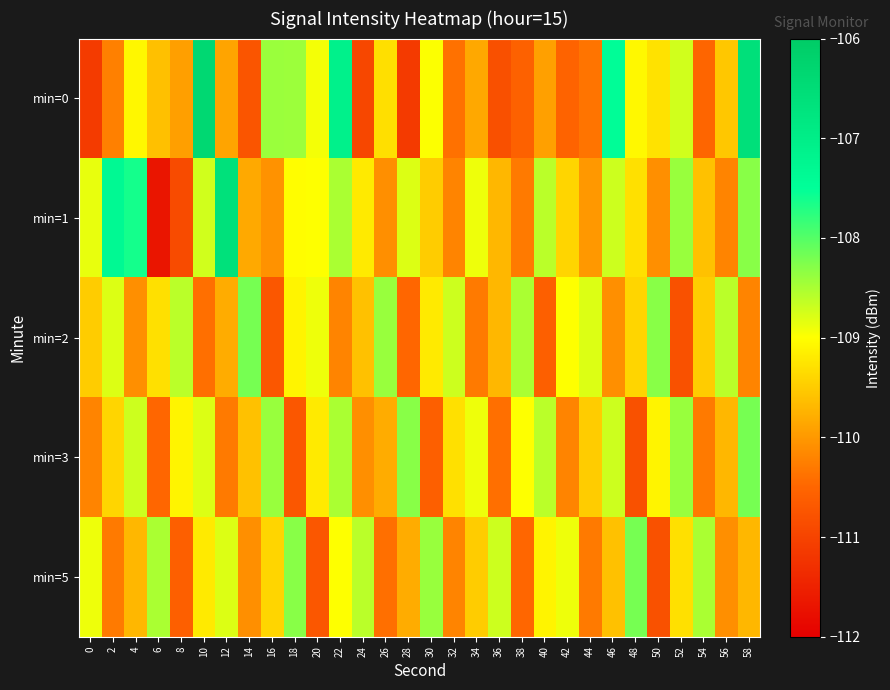

Reading left to right, extract all data points from this chart.

min=0: 0=-111.1	2=-110.2	4=-109.1	6=-109.6	8=-109.9	10=-106.4	12=-109.9	14=-110.7	16=-108.4	18=-108.4	20=-108.9	22=-107.1	24=-110.9	26=-109.3	28=-111.1	30=-109.0	32=-110.4	34=-109.8	36=-110.8	38=-110.6	40=-109.9	42=-110.5	44=-110.3	46=-107.4	48=-109.1	50=-109.3	52=-108.7	54=-110.5	56=-109.5	58=-106.6
min=1: 0=-108.9	2=-107.4	4=-107.6	6=-111.7	8=-110.9	10=-108.7	12=-106.6	14=-109.8	16=-110.1	18=-109.0	20=-109.0	22=-108.5	24=-109.2	26=-110.1	28=-108.8	30=-109.5	32=-110.2	34=-108.9	36=-109.7	38=-110.3	40=-108.6	42=-109.4	44=-110.0	46=-108.7	48=-109.3	50=-110.1	52=-108.4	54=-109.6	56=-110.2	58=-108.3
min=2: 0=-109.5	2=-108.8	4=-110.1	6=-109.3	8=-108.6	10=-110.4	12=-109.8	14=-108.2	16=-110.7	18=-109.1	20=-108.9	22=-110.2	24=-109.6	26=-108.4	28=-110.5	30=-109.2	32=-108.7	34=-110.3	36=-109.7	38=-108.5	40=-110.6	42=-109.0	44=-108.8	46=-110.1	48=-109.4	50=-108.3	52=-110.8	54=-109.5	56=-108.6	58=-110.2
min=3: 0=-110.2	2=-109.4	4=-108.7	6=-110.5	8=-109.1	10=-108.8	12=-110.3	14=-109.6	16=-108.4	18=-110.7	20=-109.2	22=-108.5	24=-110.1	26=-109.8	28=-108.3	30=-110.6	32=-109.3	34=-108.9	36=-110.4	38=-109.0	40=-108.6	42=-110.2	44=-109.5	46=-108.7	48=-110.8	50=-109.1	52=-108.4	54=-110.3	56=-109.7	58=-108.2
min=5: 0=-108.9	2=-110.3	4=-109.7	6=-108.5	8=-110.6	10=-109.2	12=-108.8	14=-110.1	16=-109.4	18=-108.3	20=-110.7	22=-109.0	24=-108.6	26=-110.4	28=-109.8	30=-108.4	32=-110.2	34=-109.5	36=-108.7	38=-110.5	40=-109.1	42=-108.9	44=-110.3	46=-109.6	48=-108.2	50=-110.8	52=-109.3	54=-108.5	56=-110.1	58=-109.7